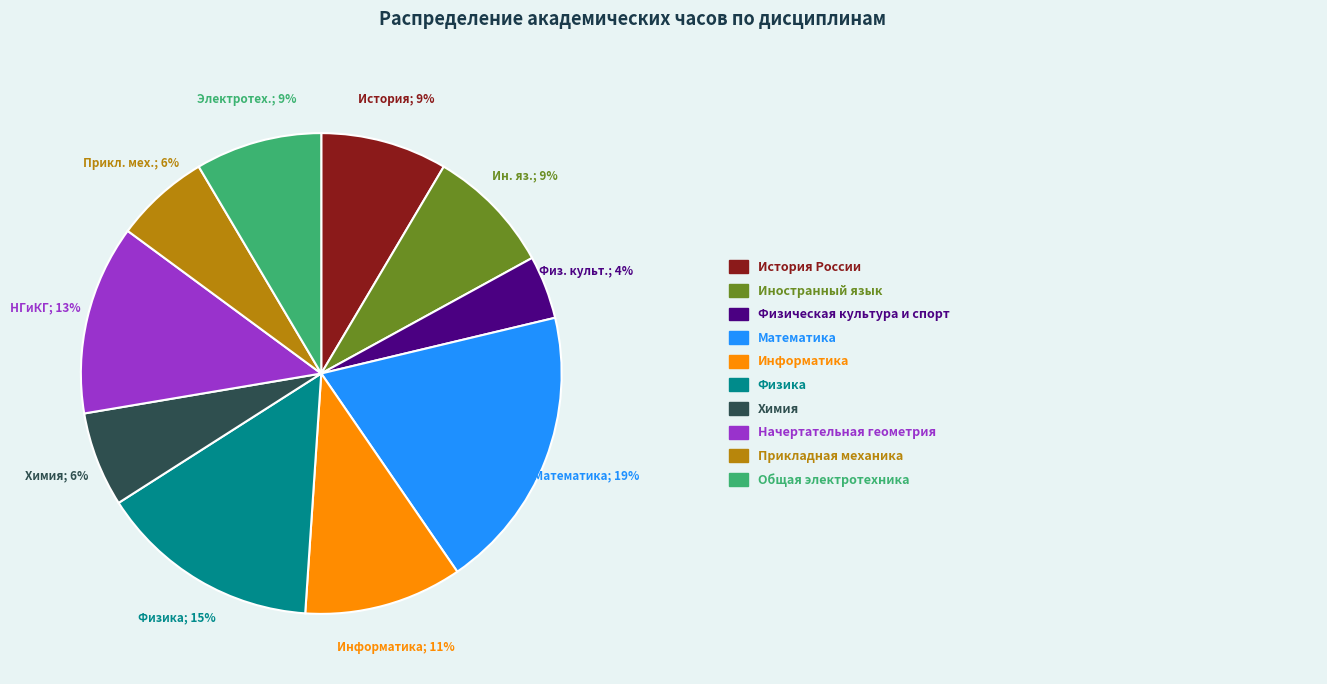

To the nearest percent, what is the average slice percentage?

10%